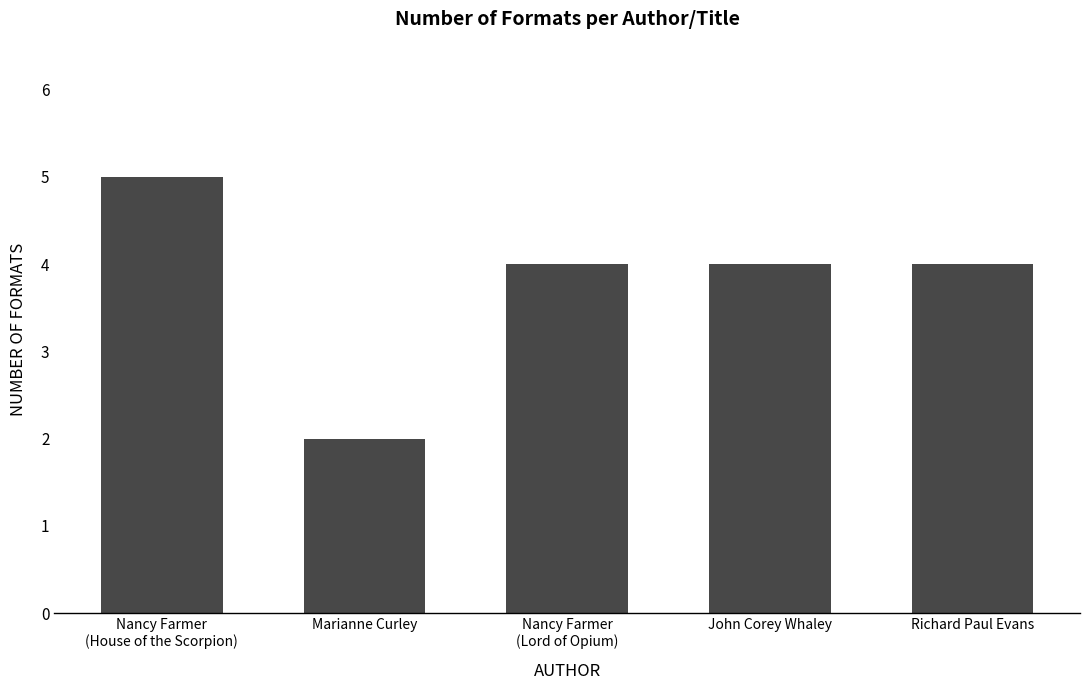

How many series are shown in this chart?

1